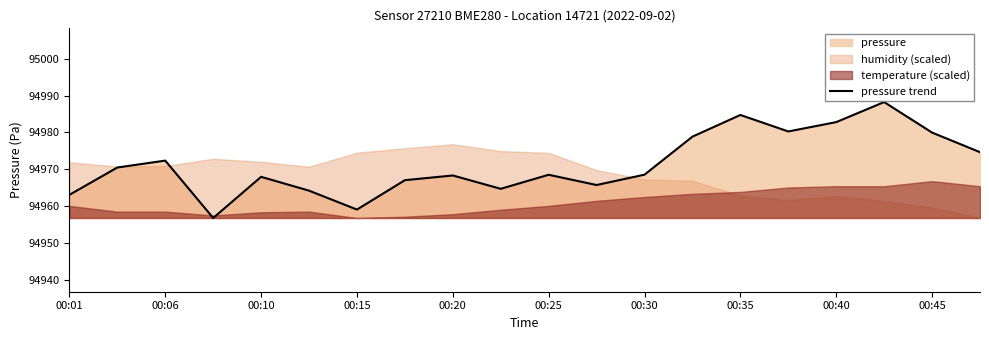

What is the minimum value for pressure trend?

94956.8